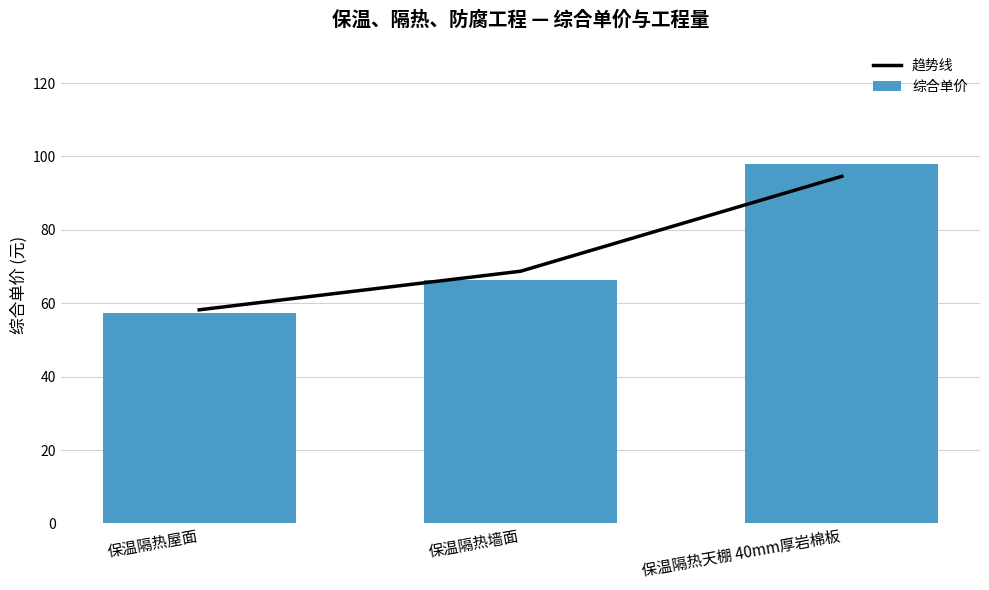

What is the sum of the 综合单价 values at 保温隔热天棚 40mm厚岩棉板 and 保温隔热墙面?

164.3